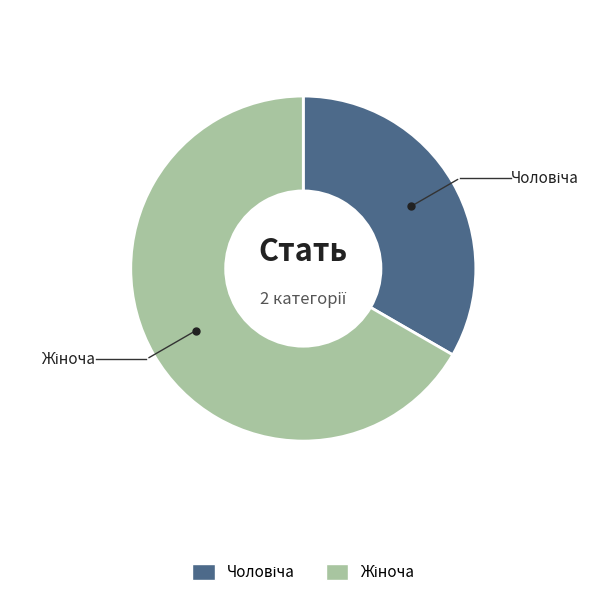

Does any single category account for the majority?

Yes